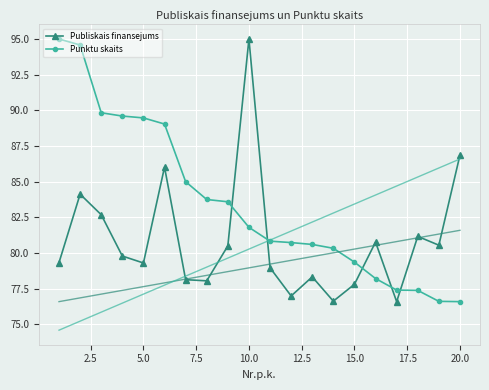

The Punktu skaits series shows 89.5 at 5.0. True or false?

True